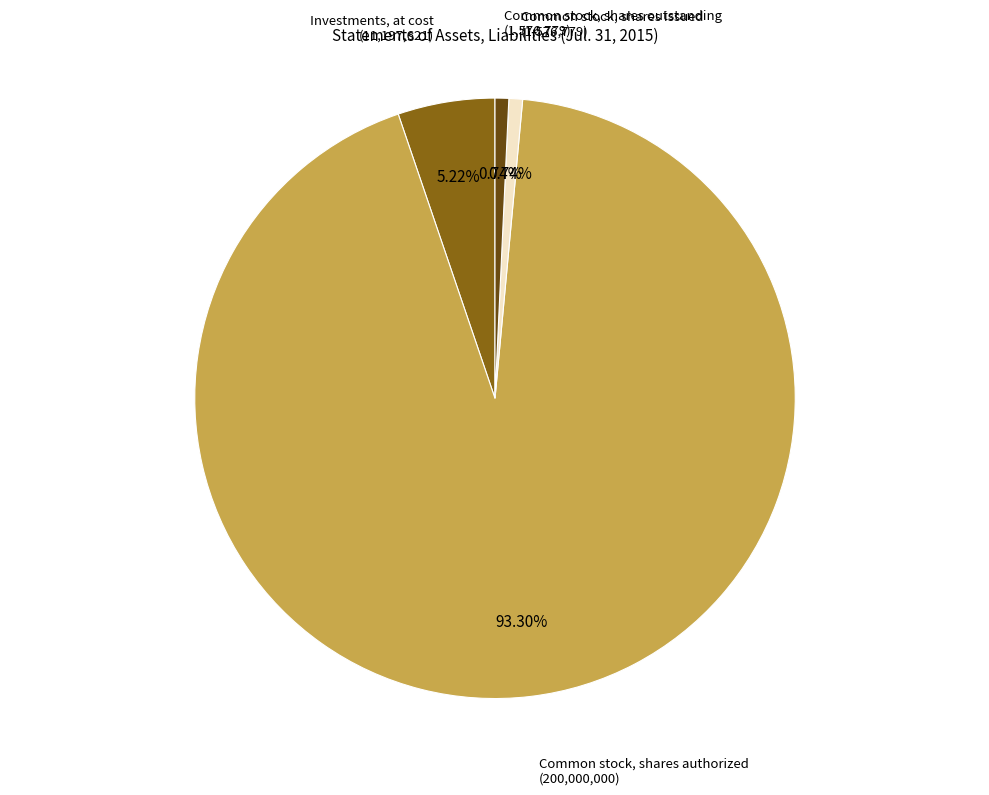

Is there a majority slice in this chart?

Yes